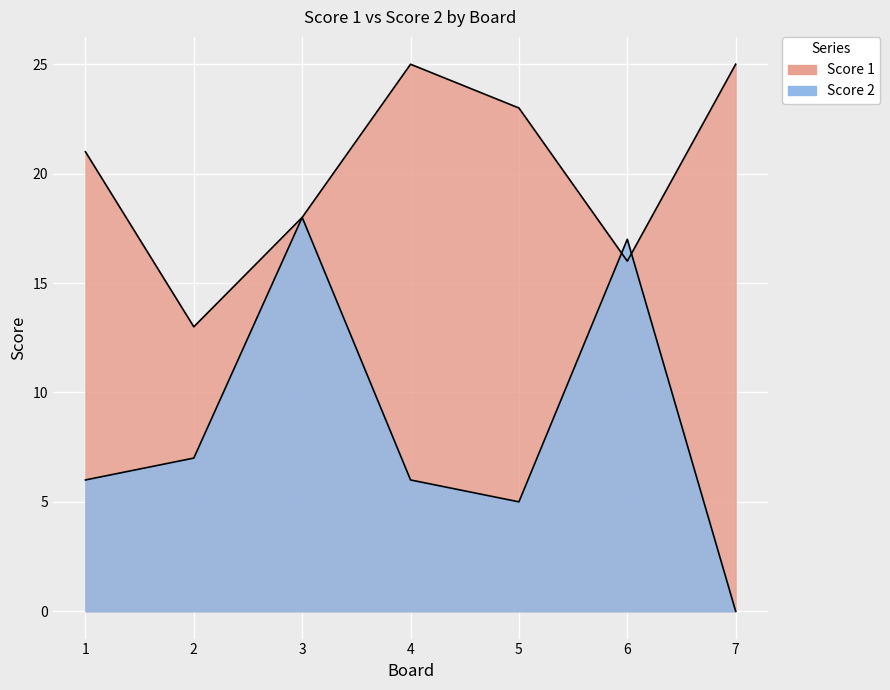

Reading right to left, extract all data points from this chart.

Score 1: 7=25	6=16	5=23	4=25	3=18	2=13	1=21
Score 2: 7=0	6=17	5=5	4=6	3=18	2=7	1=6